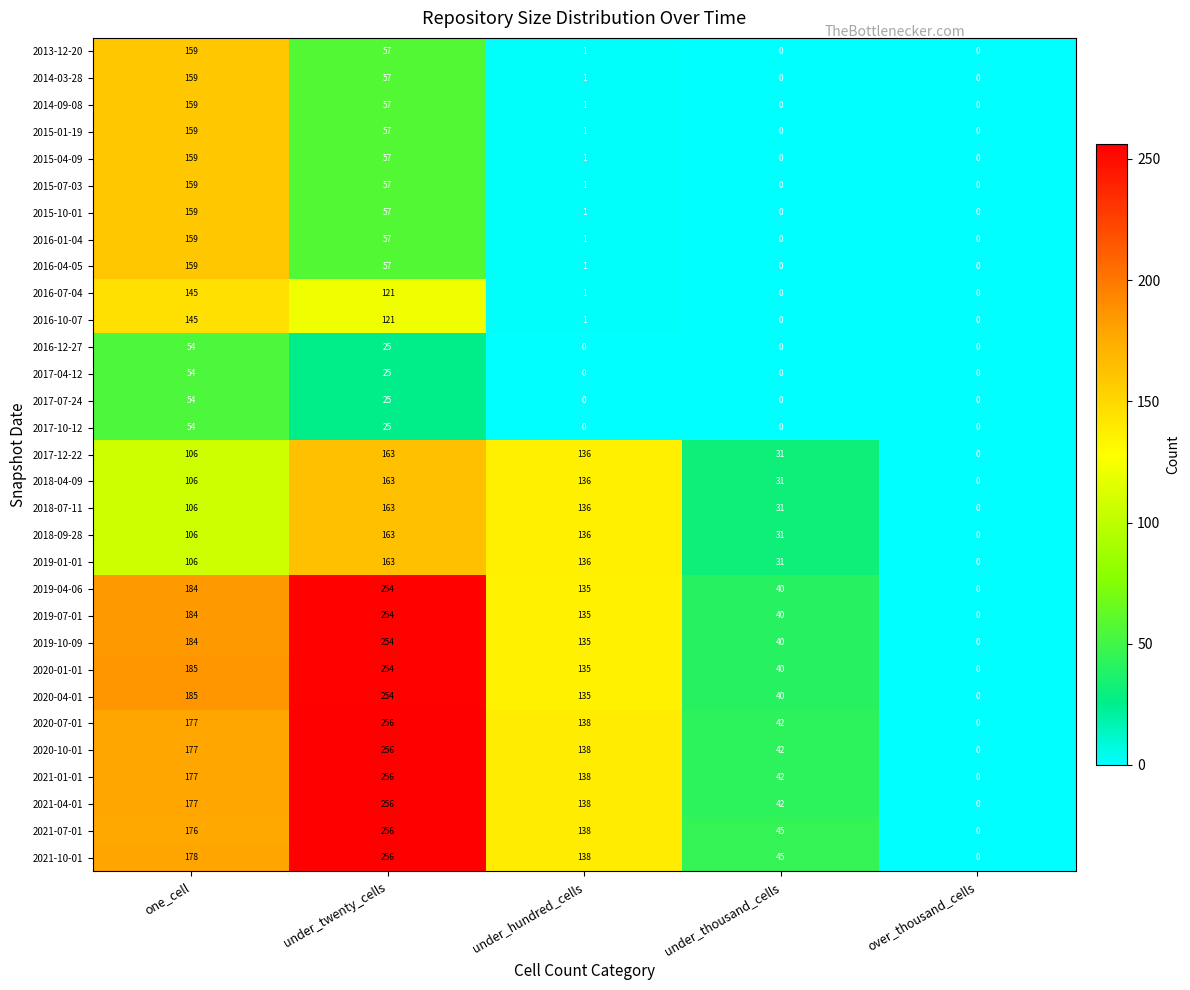

True or false: 2017-07-24 has a value of 17 at one_cell.

False